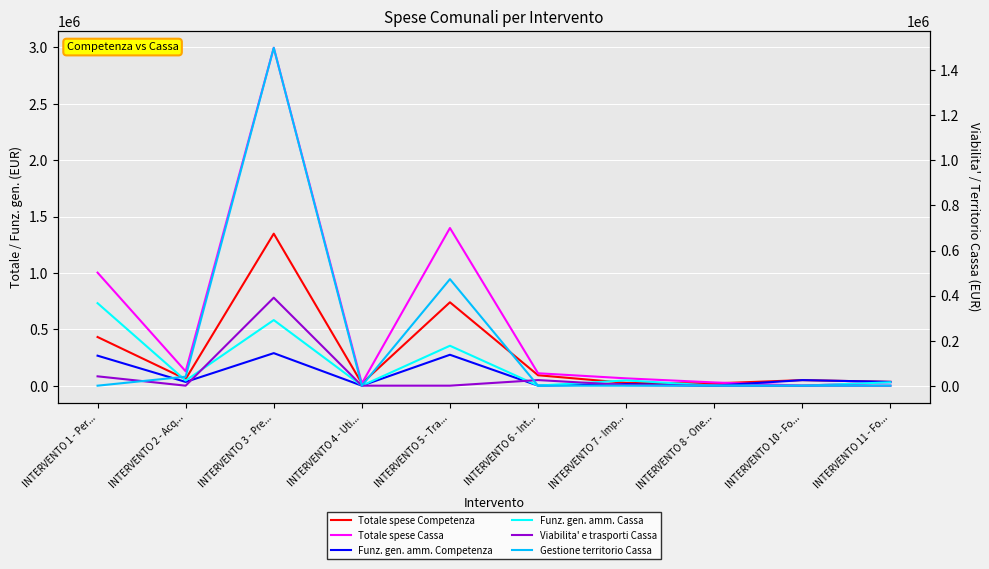

The Funz. gen. amm. Cassa series shows 0.0 at INTERVENTO 10 - Fo.... True or false?

True